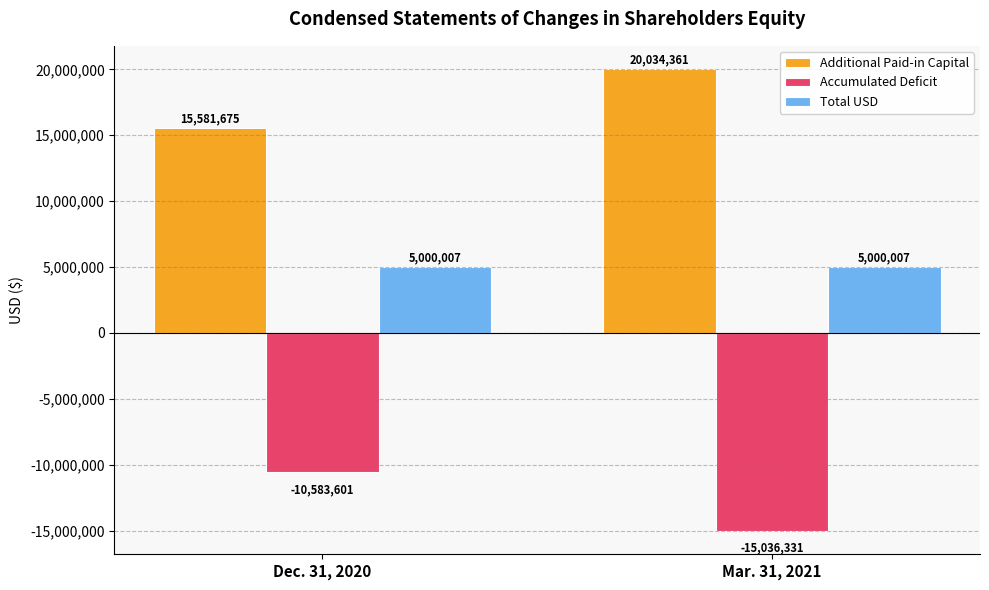

Which series has the largest total across all categories?

Additional Paid-in Capital